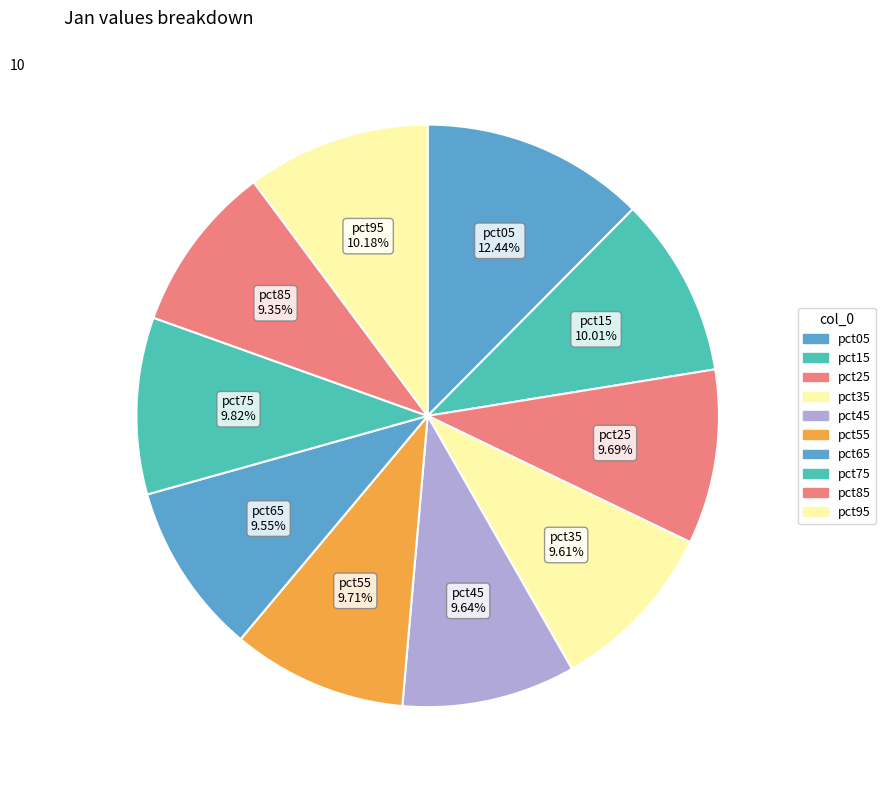

Is it true that pct25 is 1% of the pie?

False